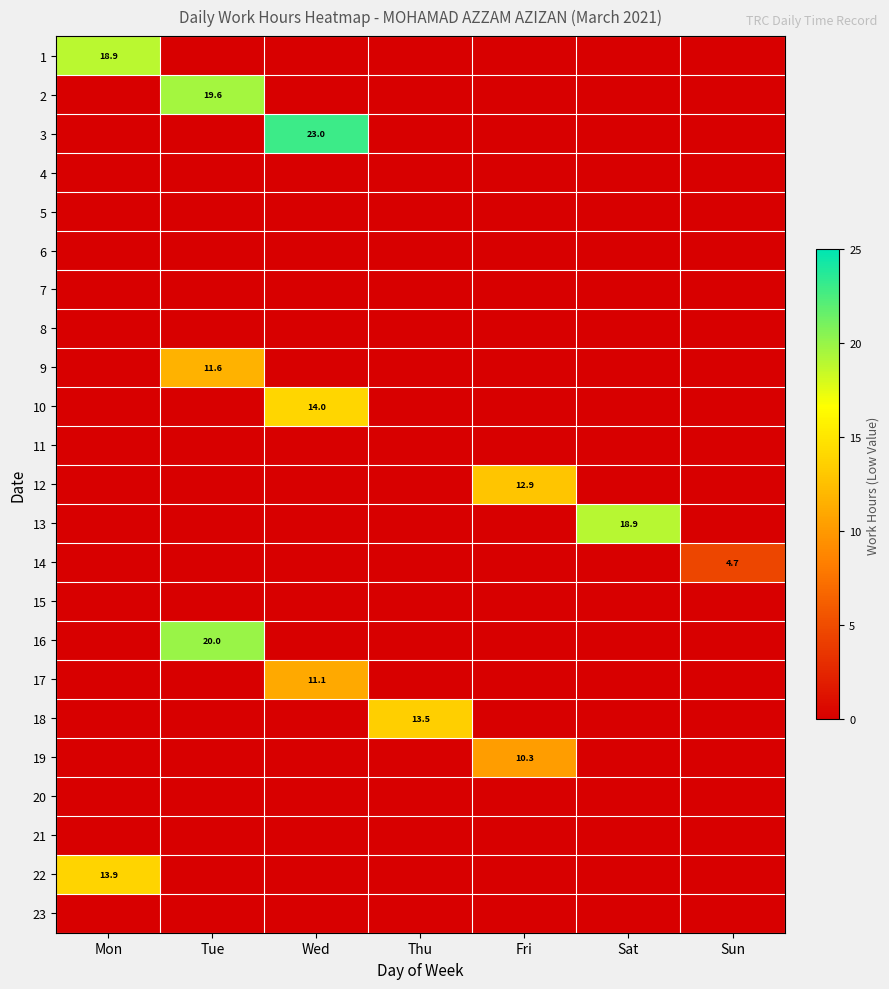

Is the value of 18 at Mon greater than the value of 13 at Sat?

No